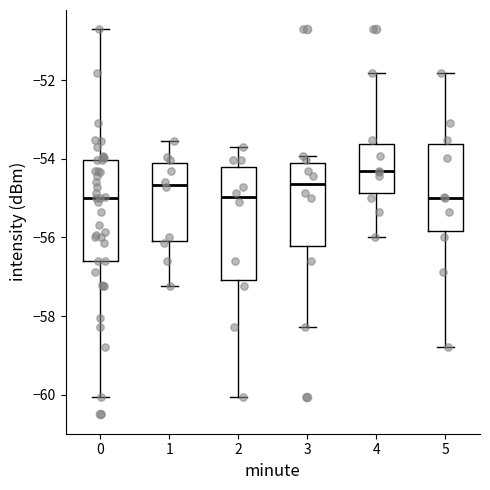

Where is the lower edge of the box at x = 0 on the y-axis? The values are not printed on the chart, so give them approximately, as read against the axis.

-56.6